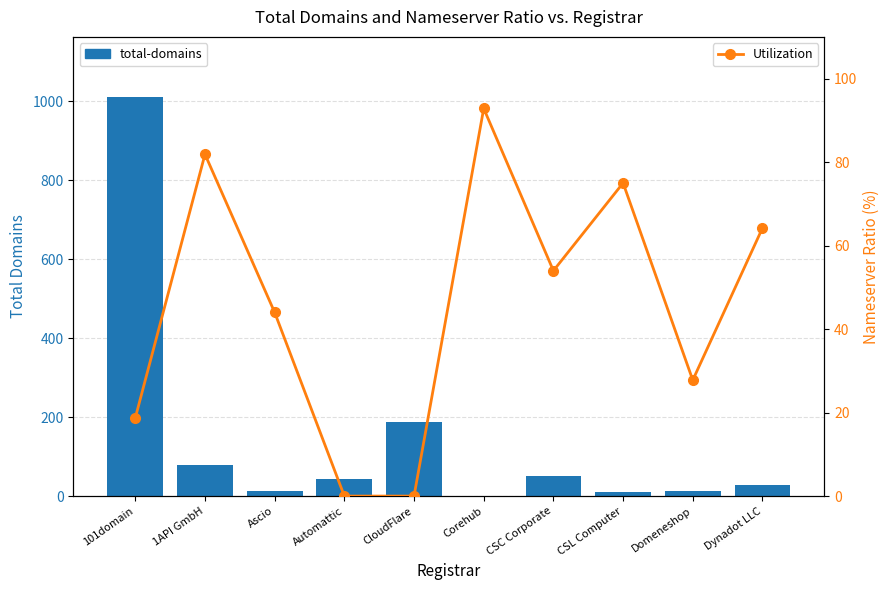

Is it true that Utilization equals 18.7 at 101domain?

True